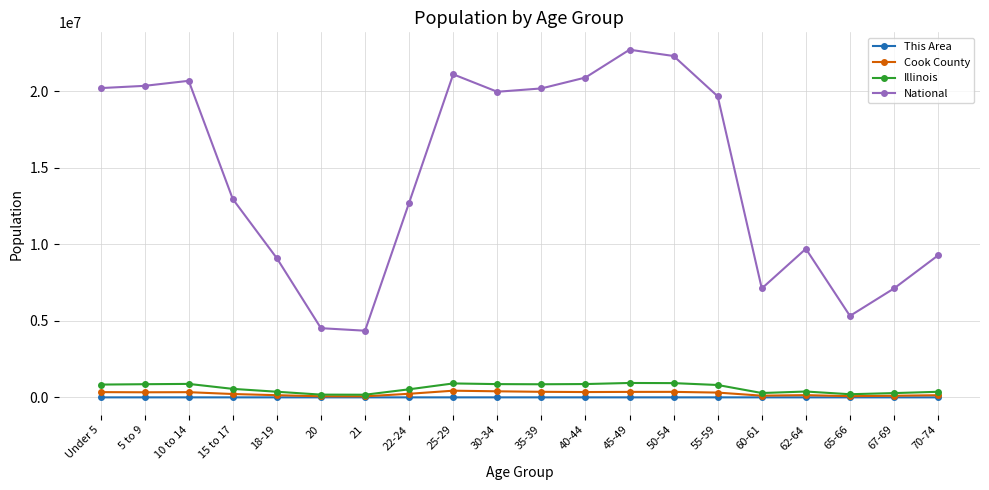

True or false: Cook County and National cross at least once.

False